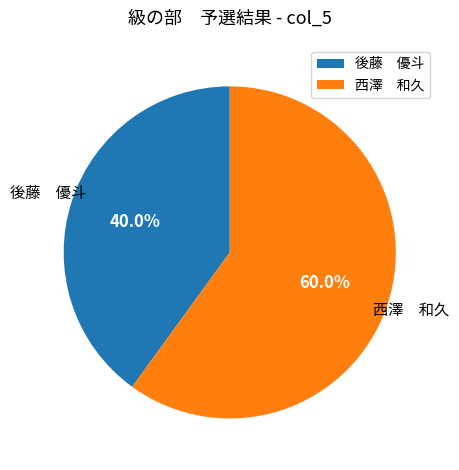

Approximately how many times larger is the value at 後藤 優斗 compared to 西澤 和久?

0.7